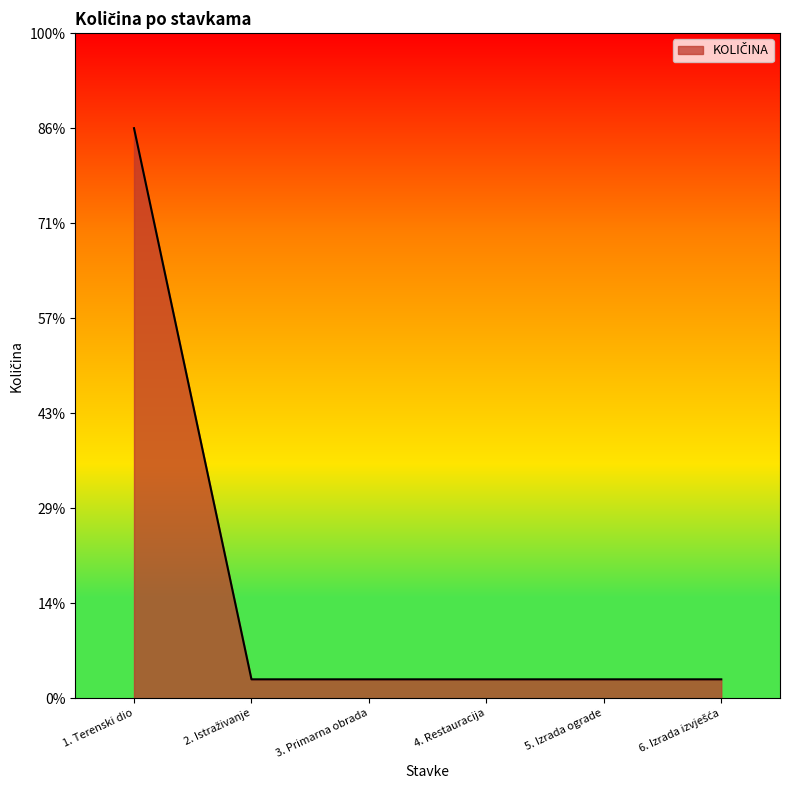

What is the sum of all values?

35